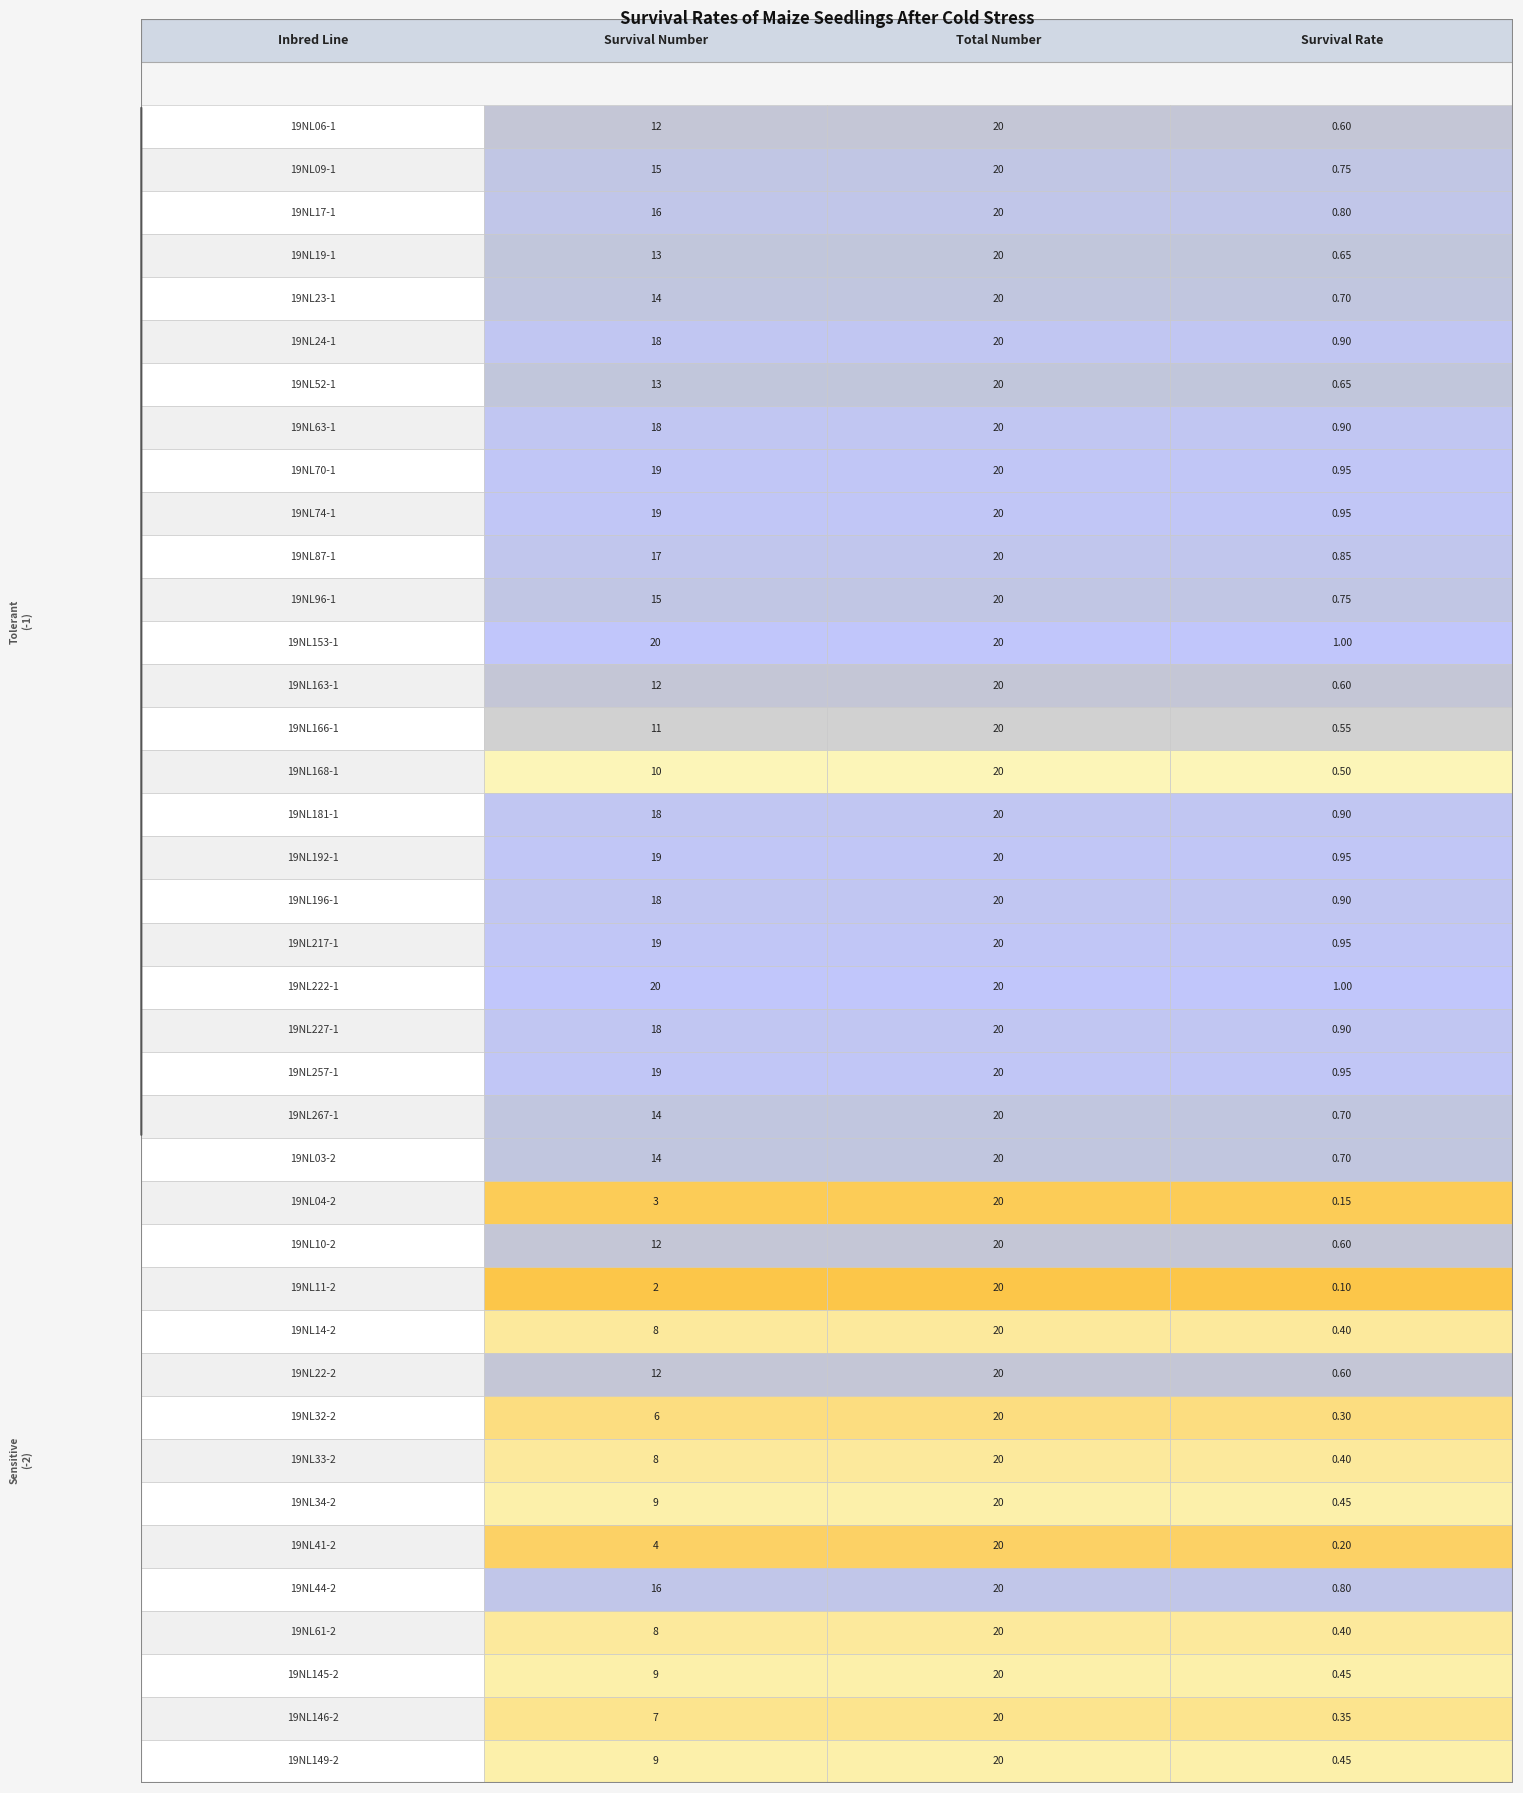

What is the average value of the Survival Rate series?

0.7